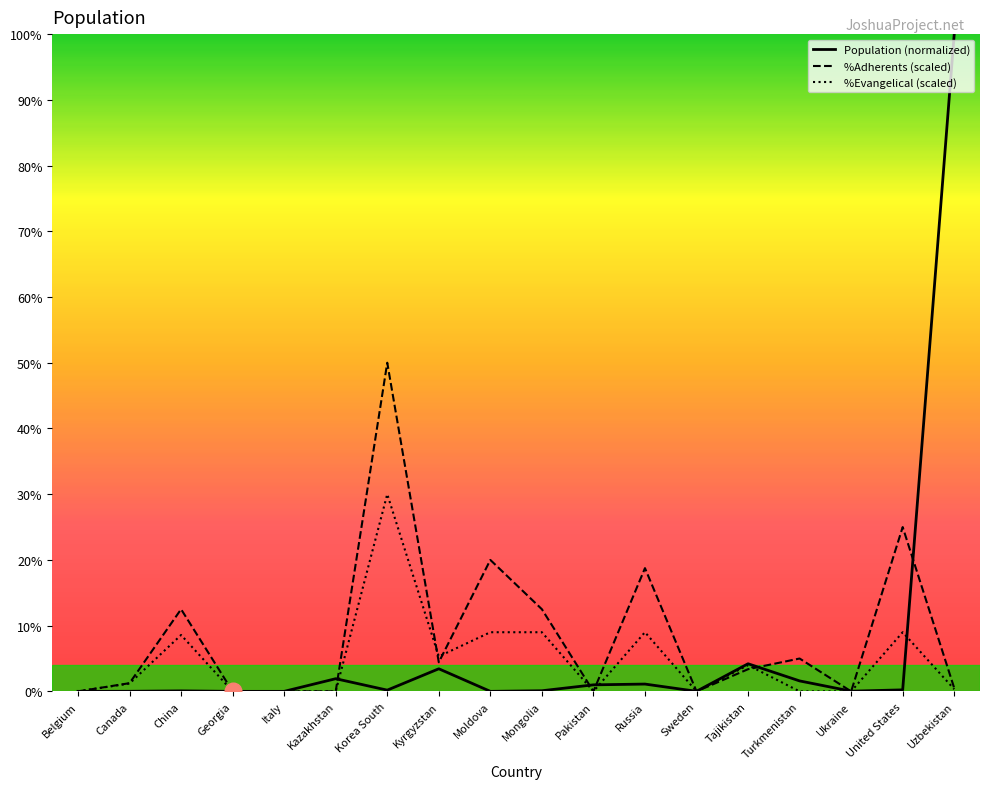

What is the average value of the PercentAdherents series?

8.5